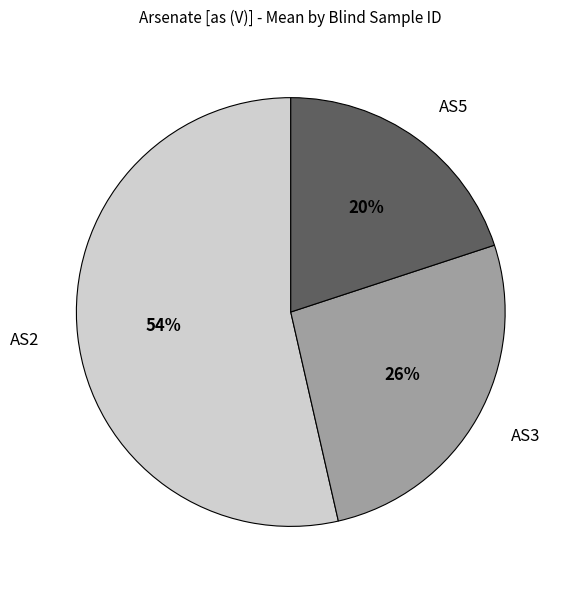

Which category has the biggest portion of the pie?

AS2